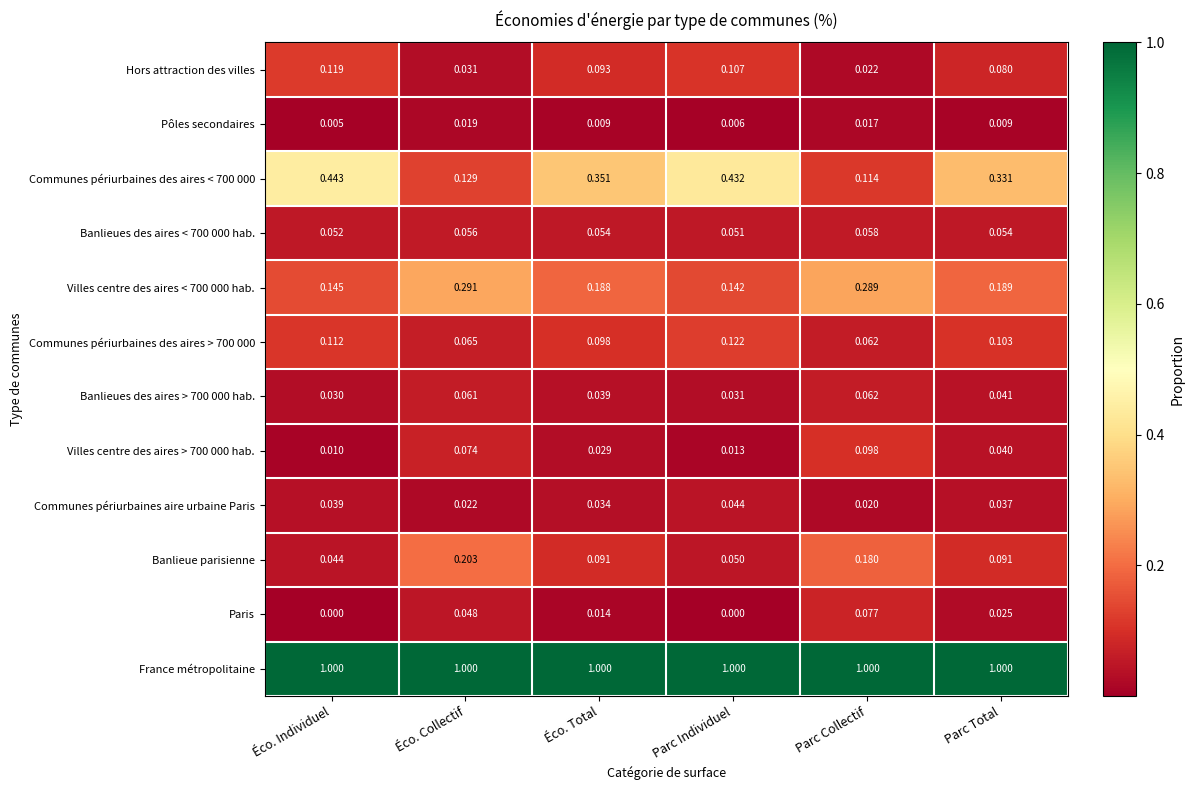

At how many categories does at least one series exceed 0?

6